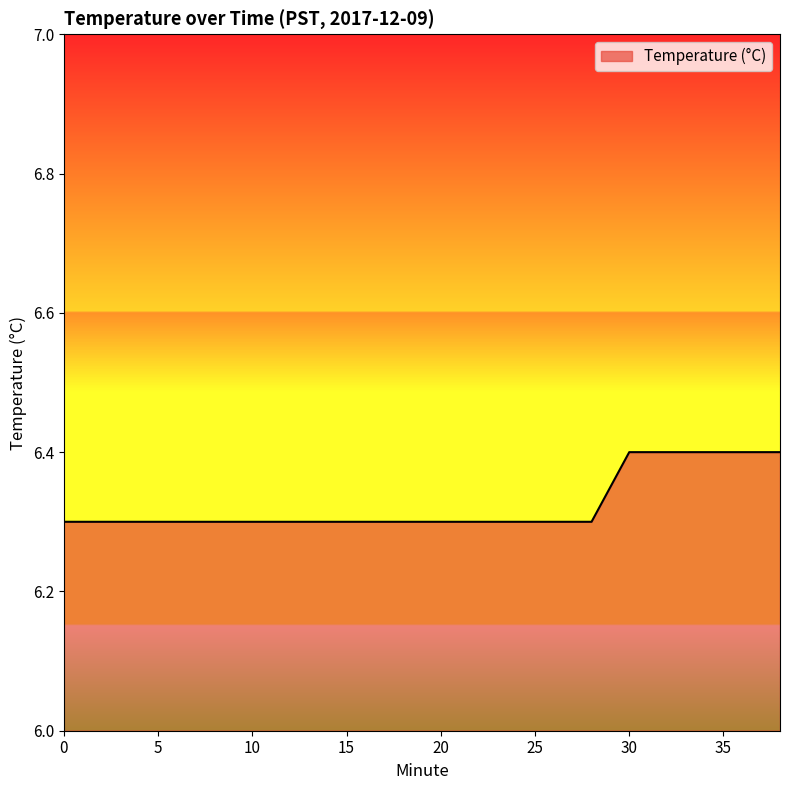

What is the maximum value shown in the chart?

6.4